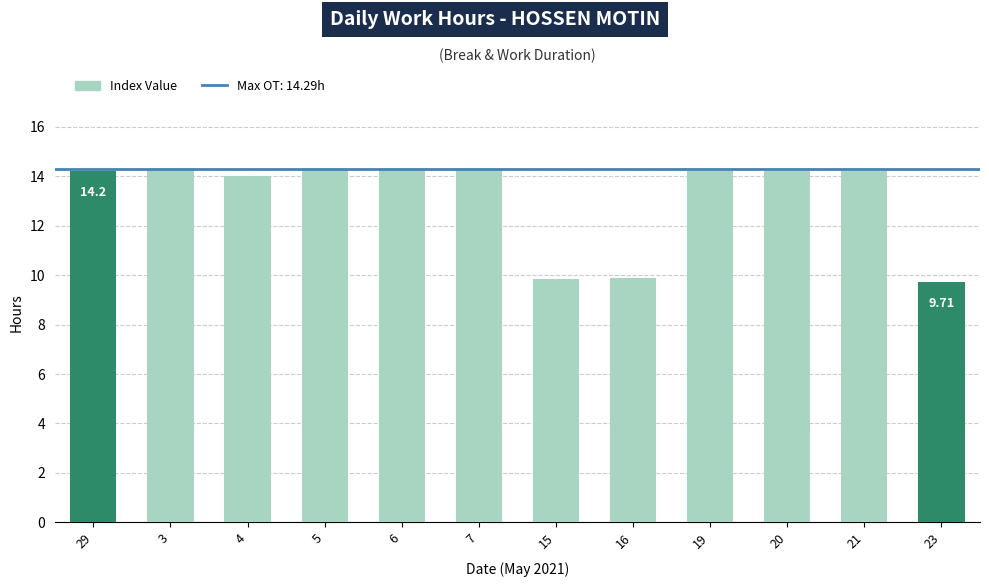

What is the average value?

13.1